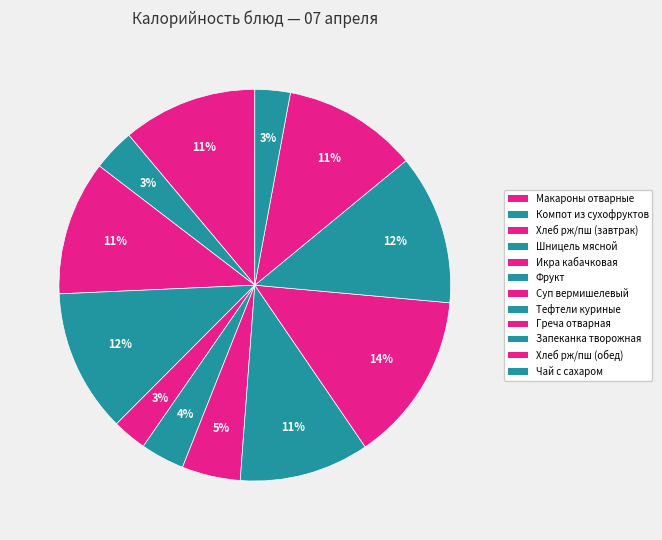

To the nearest percent, what percentage of the pie is Хлеб рж/пш (завтрак)?

11%